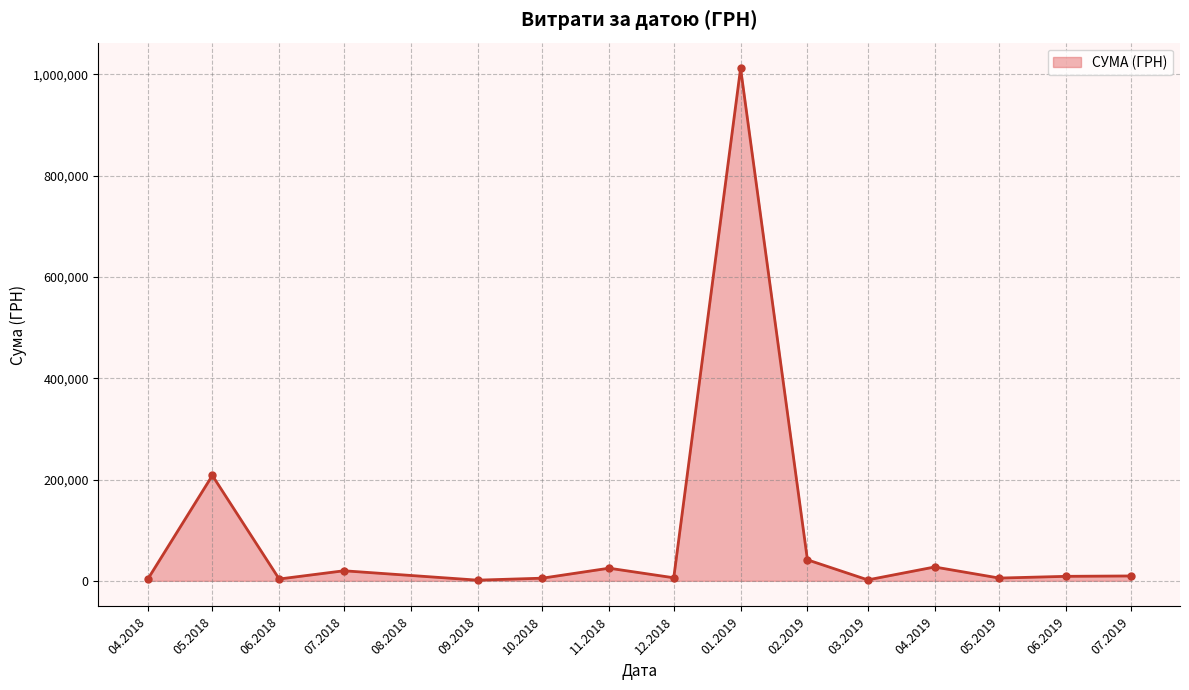

What is the greatest value displayed?

1011914.6